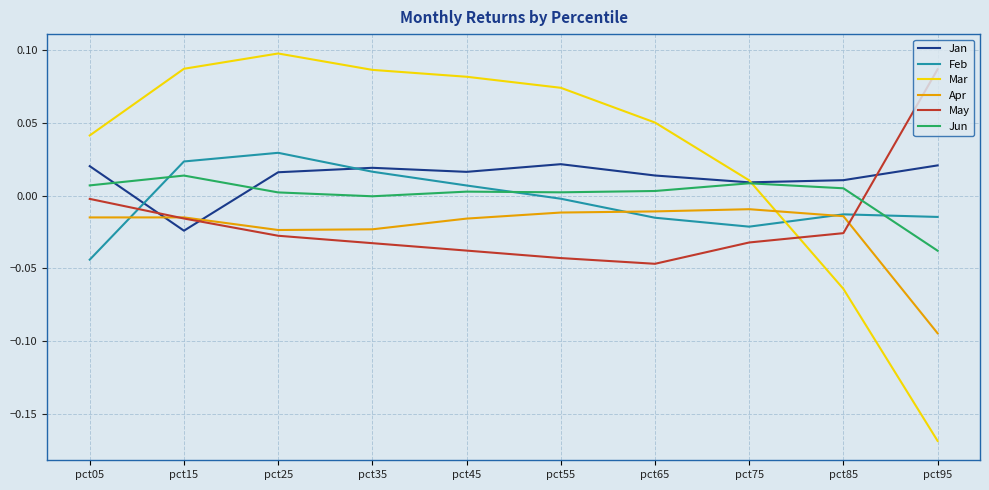

Where do Apr and Mar first cross each other?

pct75 and pct85